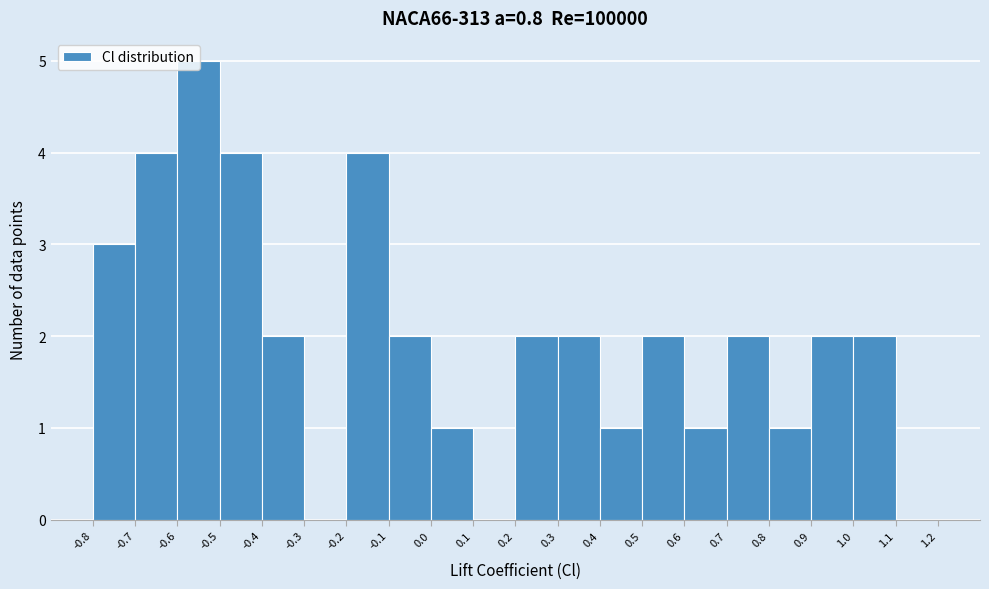

How tall is the bar that spans 0.7 to 0.8 on the x-axis? The values are not printed on the chart, so give them approximately, as read against the axis.

2